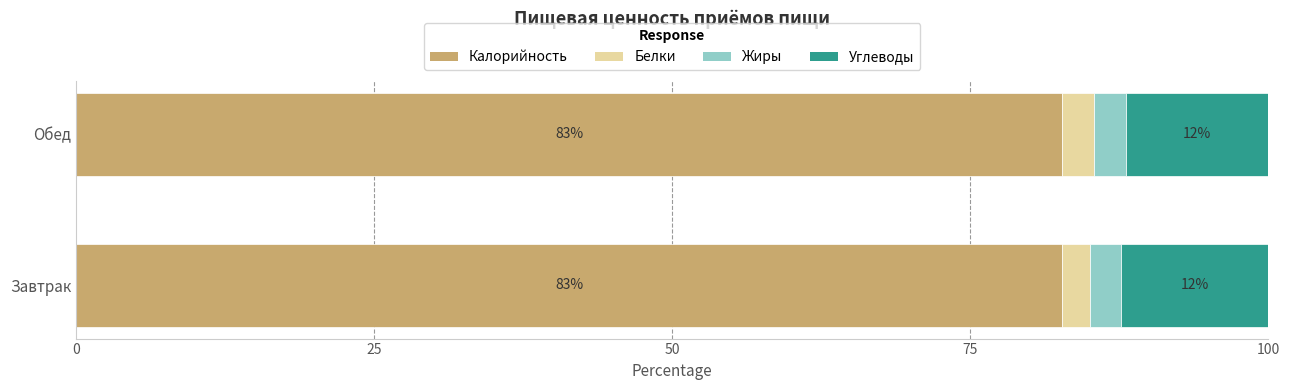

What is the minimum value for Калорийность?

82.7